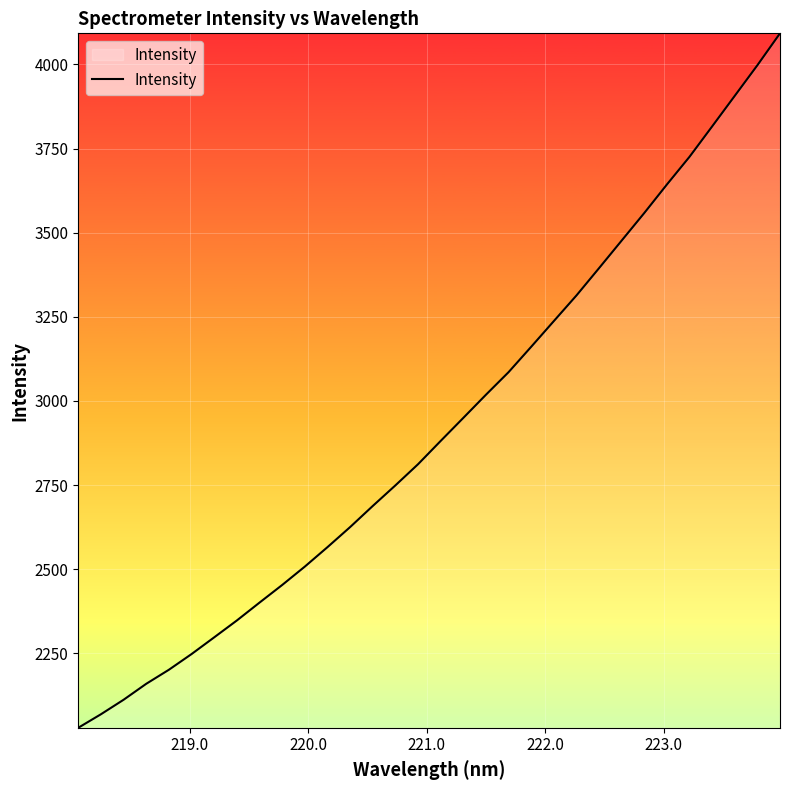

What is the difference between the maximum and minimum values?

2064.1